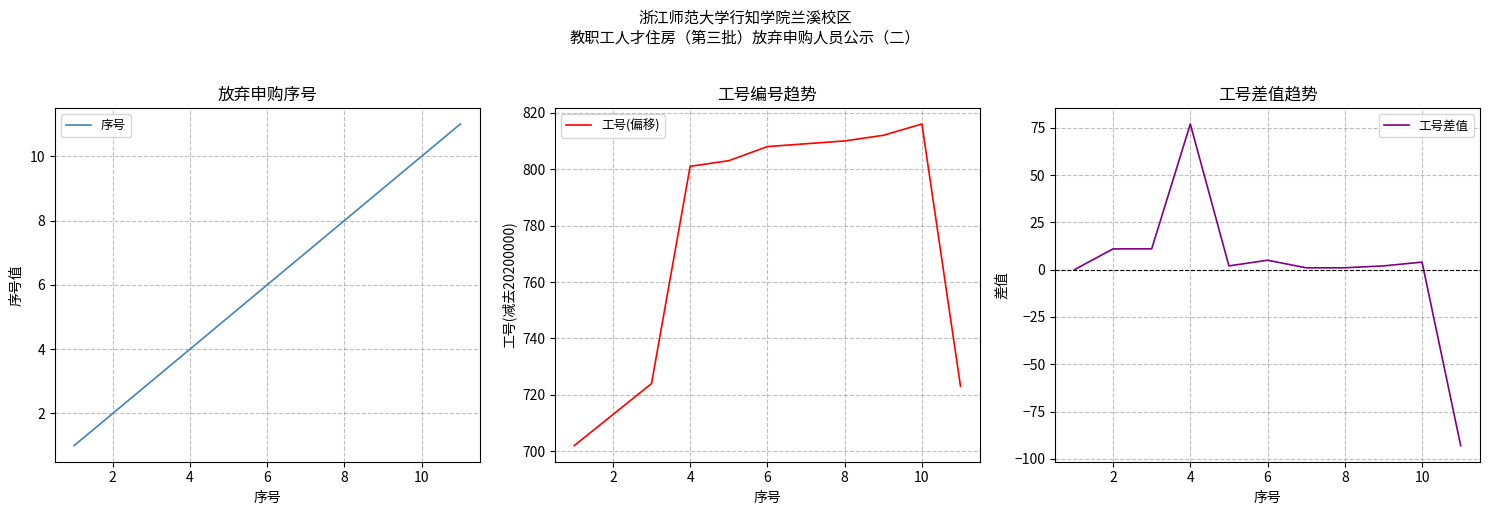

Reading right to left, transcribe all the data shown in this chart.

序号: 11	10	9	8	7	6	5	4	3	2	1
工号(偏移): 723	816	812	810	809	808	803	801	724	713	702
工号差值: -93	4	2	1	1	5	2	77	11	11	0